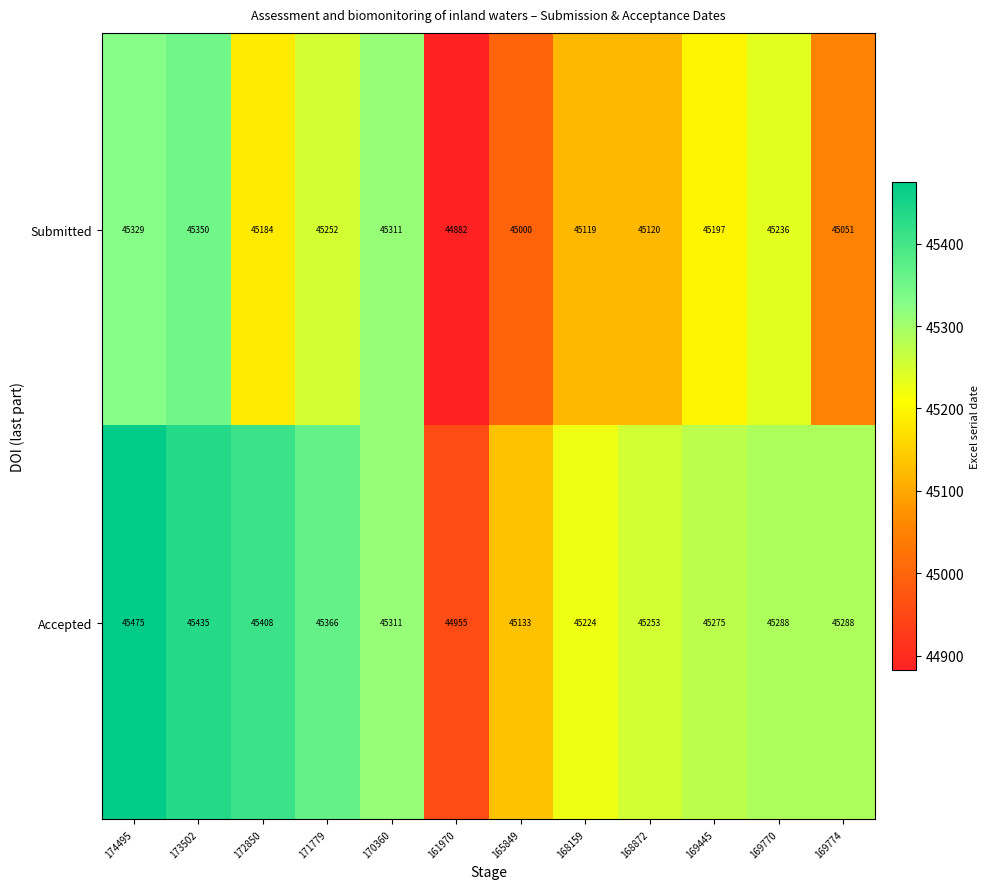

Count the number of categories in the chart.

12